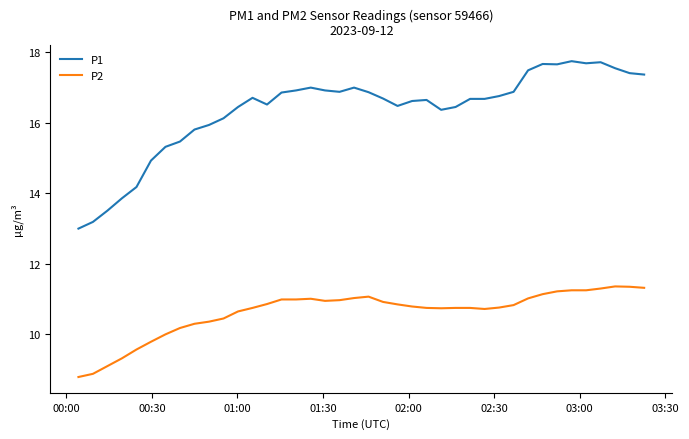

Which series has the widest spread of values?

P1